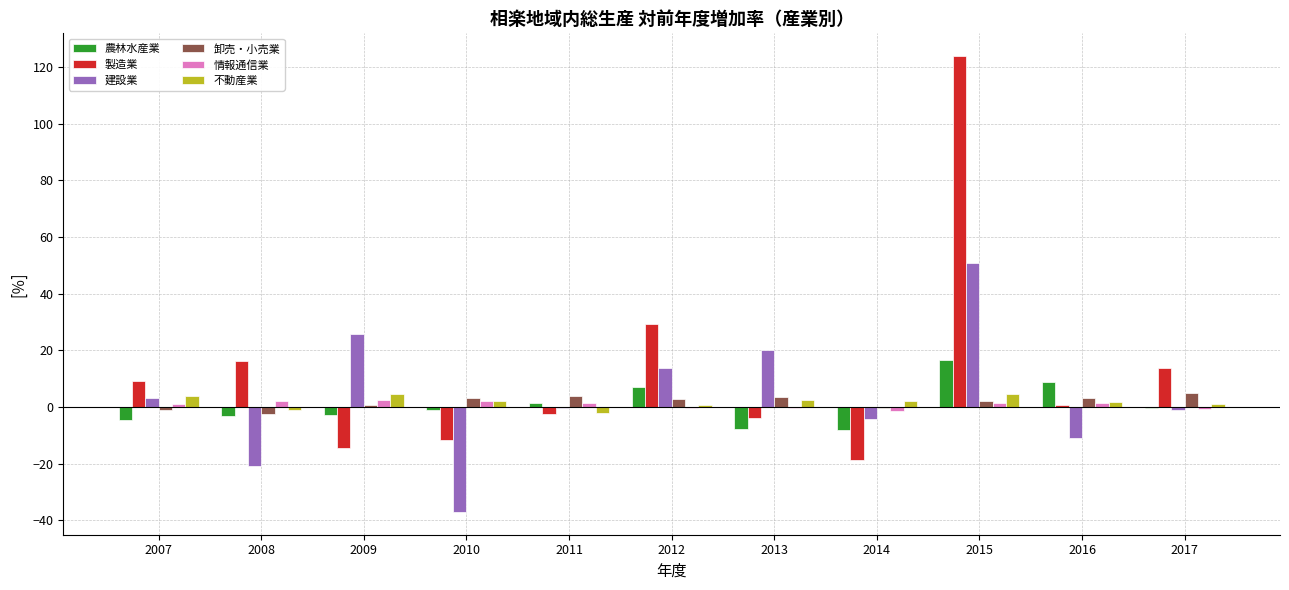

What is the highest value of the 農林水産業 series?

16.6